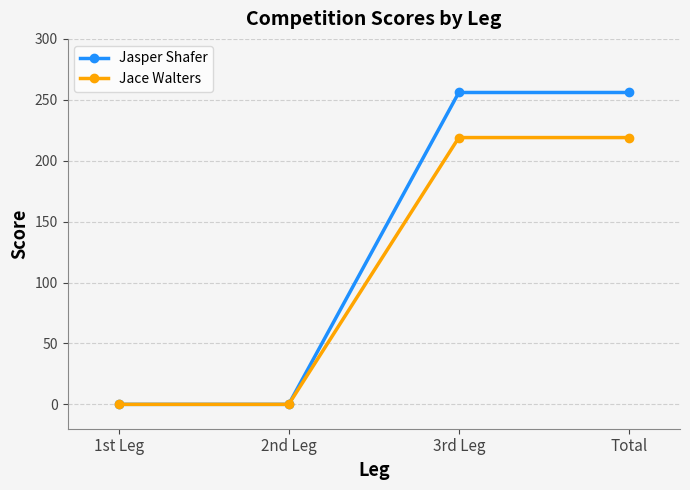

What is the greatest value displayed?

256